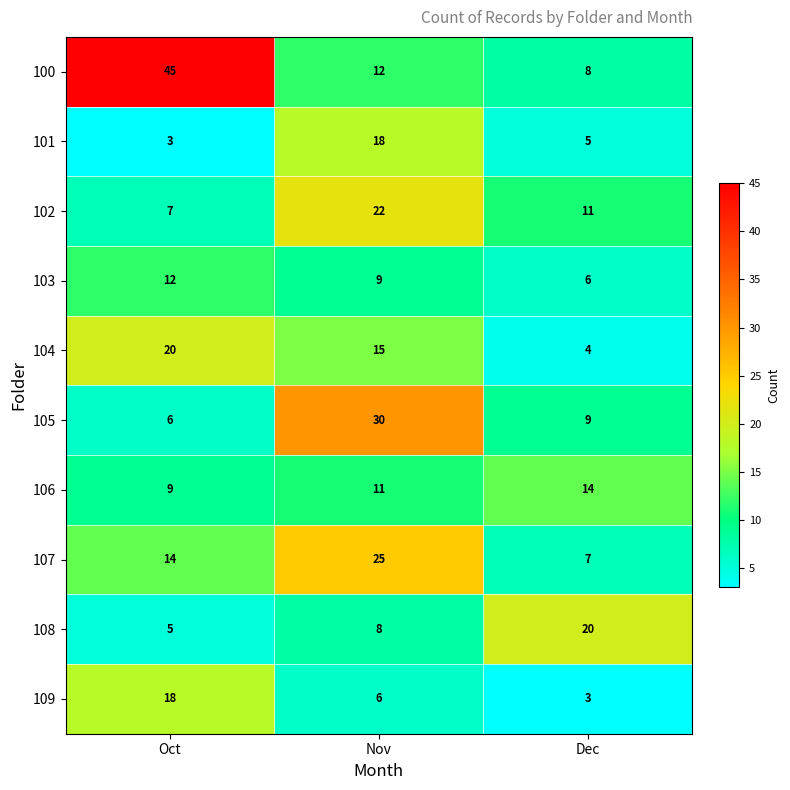

What is the total value across all series at Dec?

87